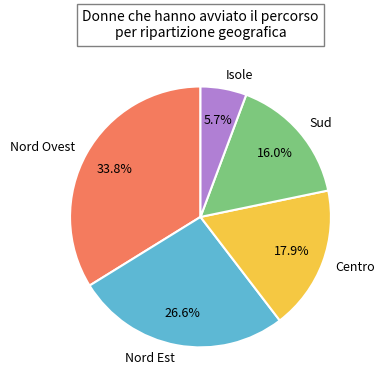

Is it true that Nord Est is 33% of the pie?

False